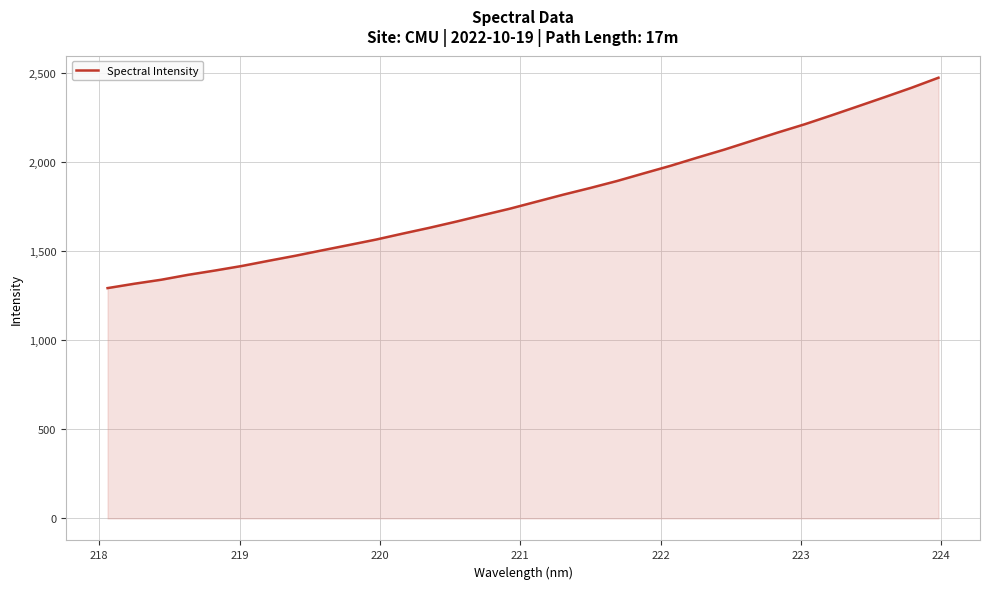

What is the difference between the maximum and minimum values?

1182.0